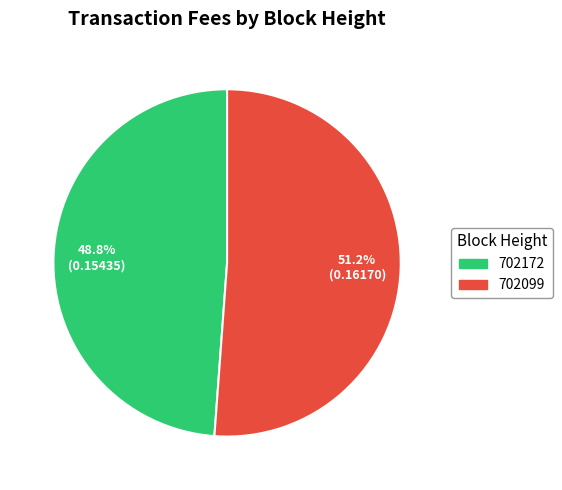

What is the smallest slice in the pie chart?

702172